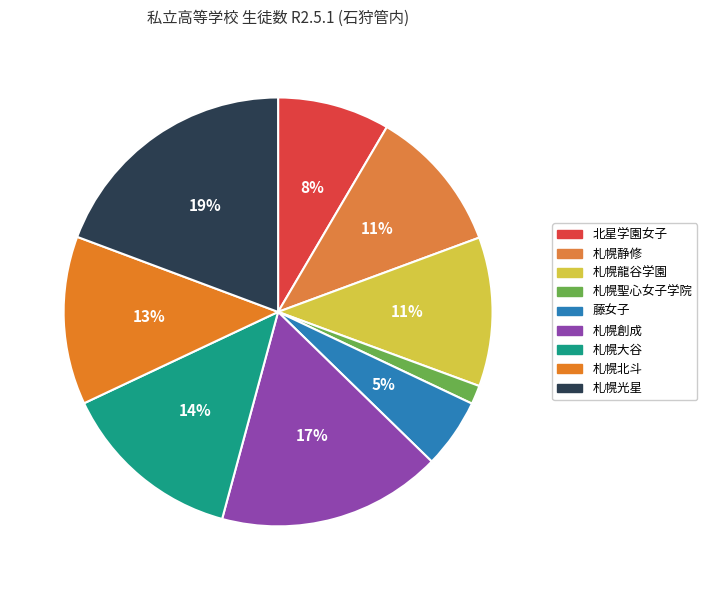

Combined, do 藤女子 and 札幌北斗 account for over 50%?

No